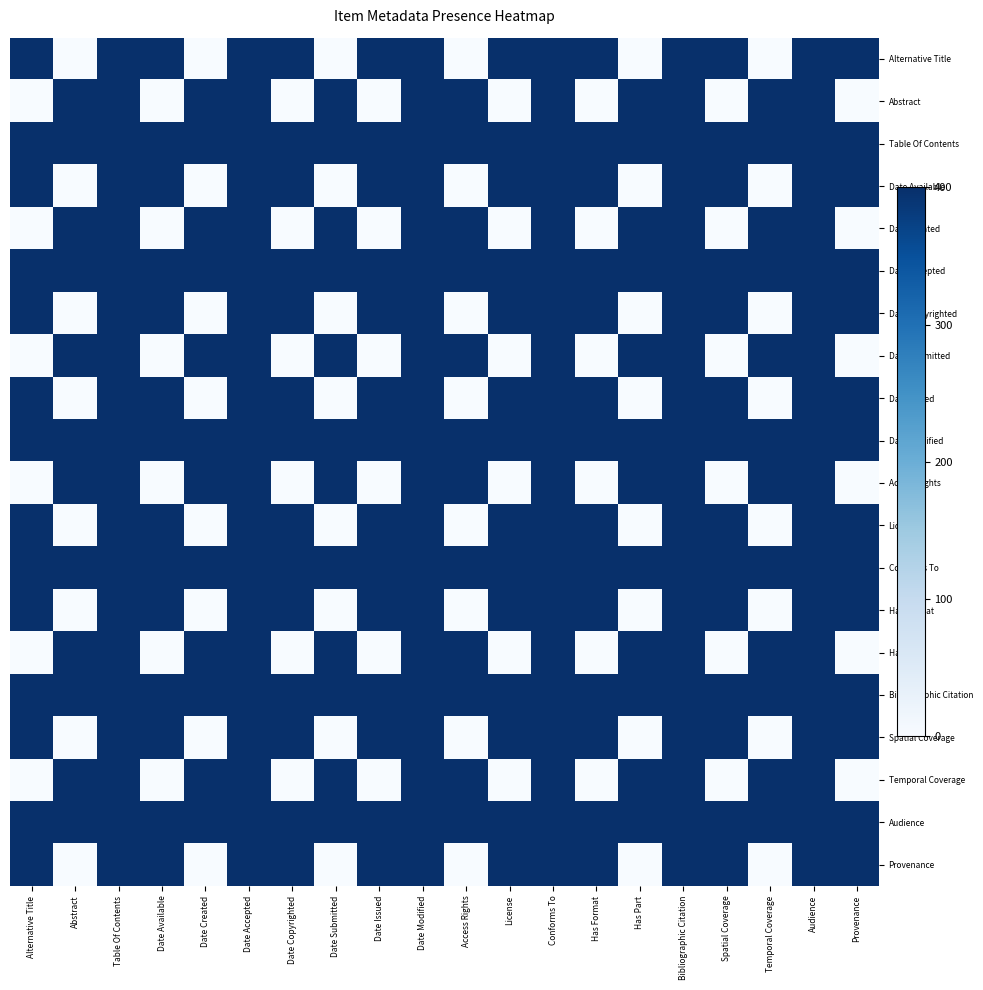

List the series in order of their peak value, lowest first.

Alternative Title, Abstract, Date Available, Date Created, Date Copyrighted, Date Submitted, Date Issued, Access Rights, License, Has Format, Has Part, Spatial Coverage, Temporal Coverage, Provenance, Table Of Contents, Date Accepted, Date Modified, Conforms To, Bibliographic Citation, Audience